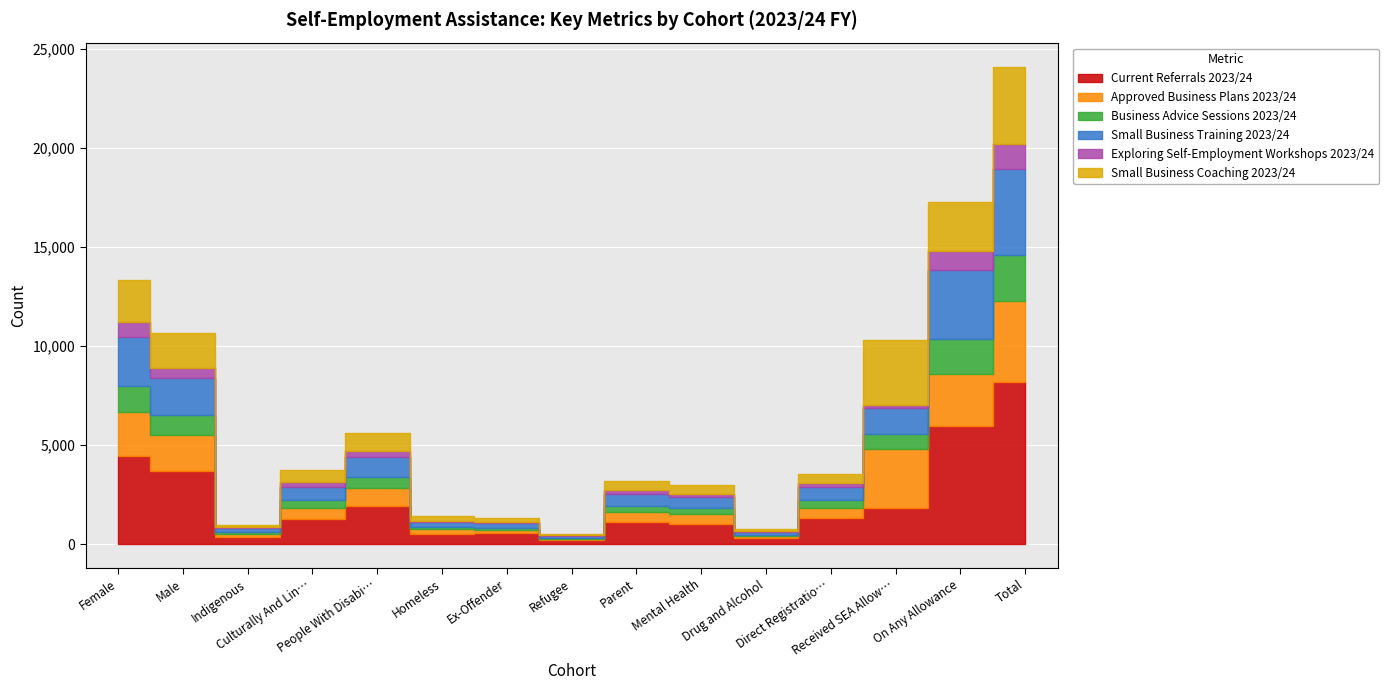

What is the average value of the Small Business Training 2023/24 series?

1194